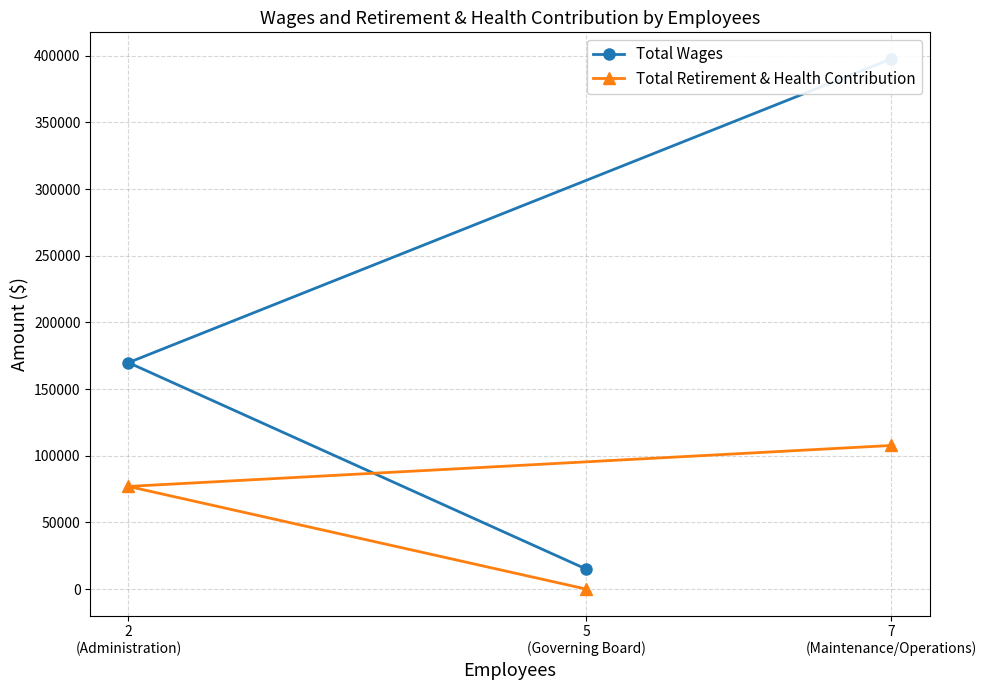

How many lines are shown in the chart?

2